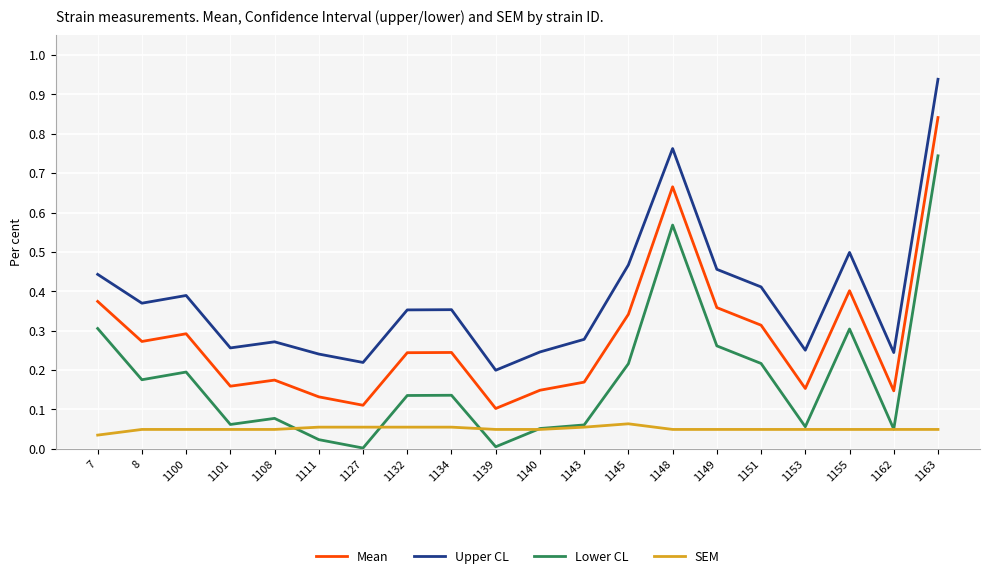

At how many categories does at least one series exceed 0?

20